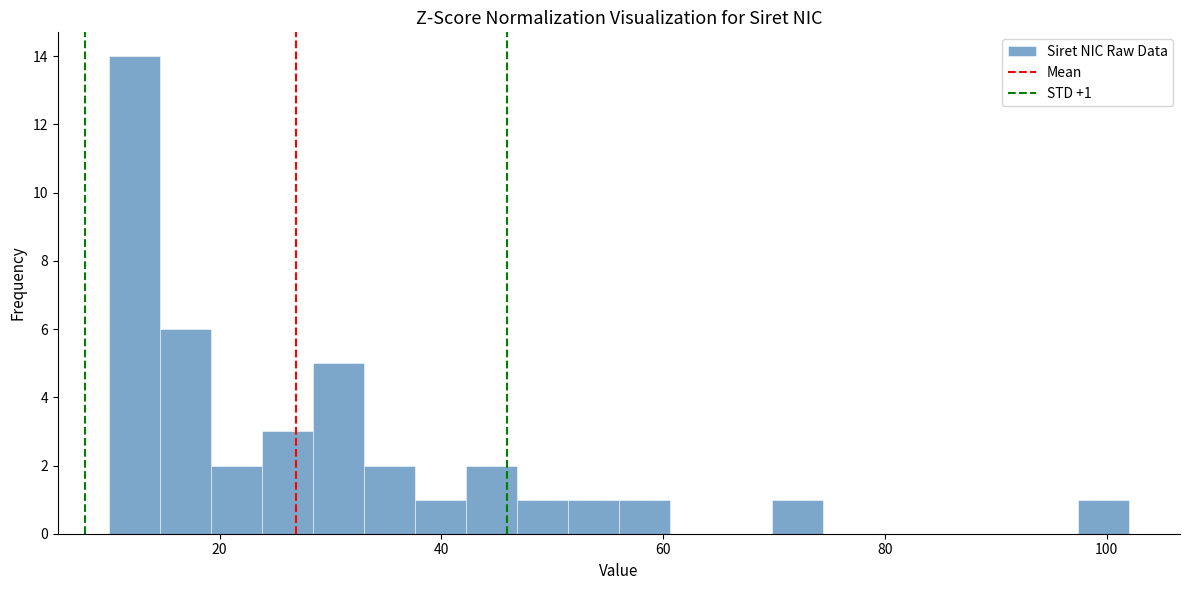

Read against the x-axis, roughly where is the centre of the tallest bar?

12